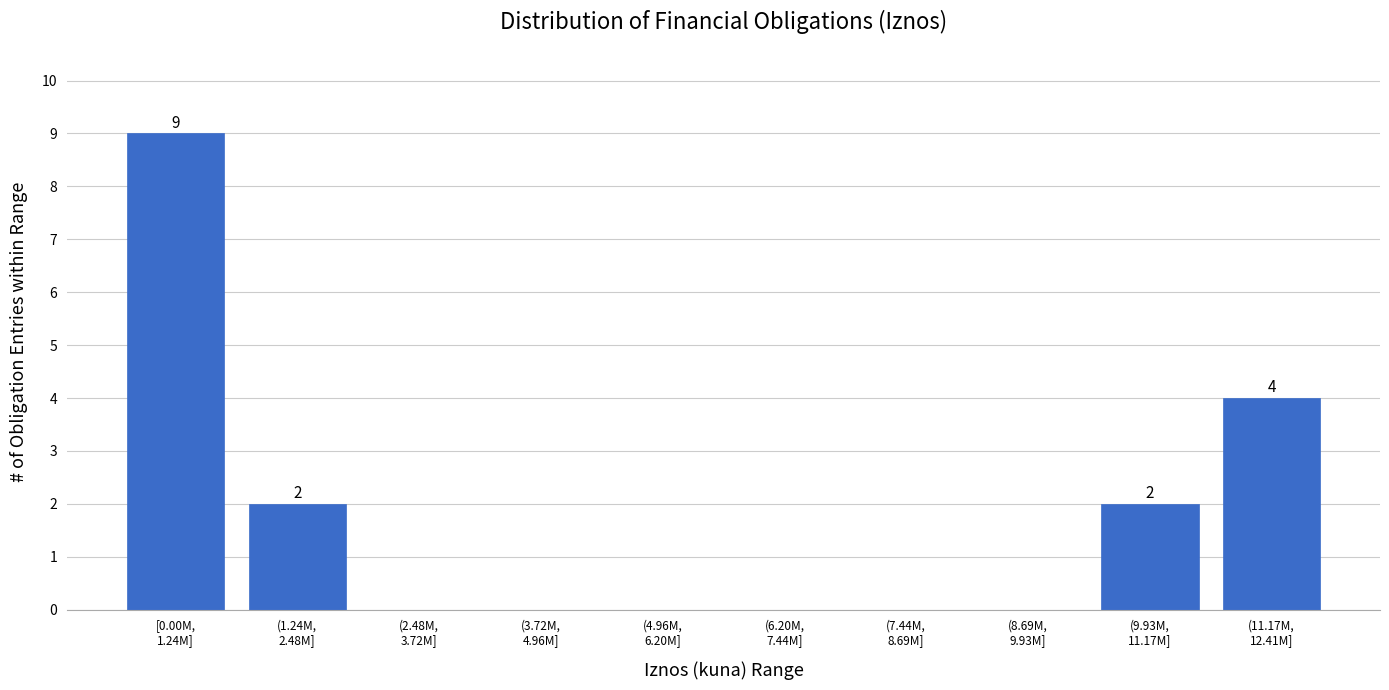

What is the greatest value displayed?

9